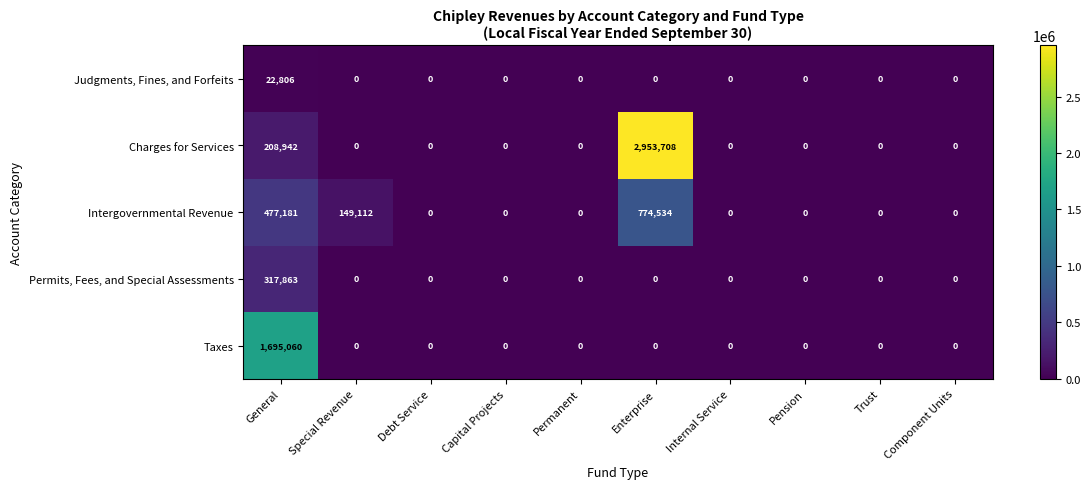

What is the difference between the maximum and minimum values in the Permits, Fees, and Special Assessments series?

317863